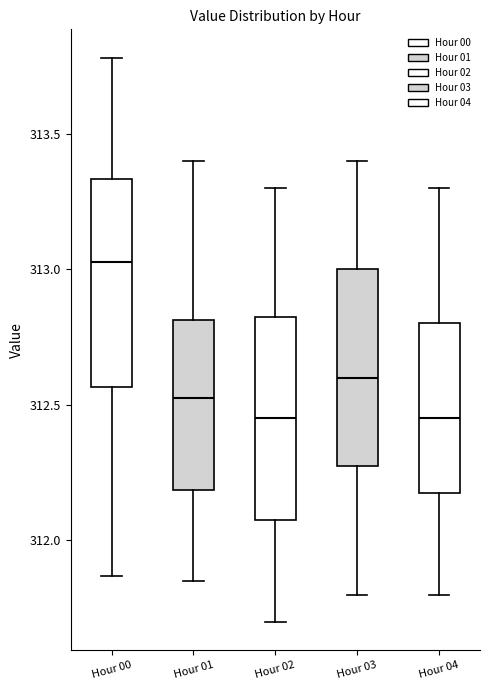

Where is the upper edge of the box for Hour 00 on the y-axis? The values are not printed on the chart, so give them approximately, as read against the axis.

313.35